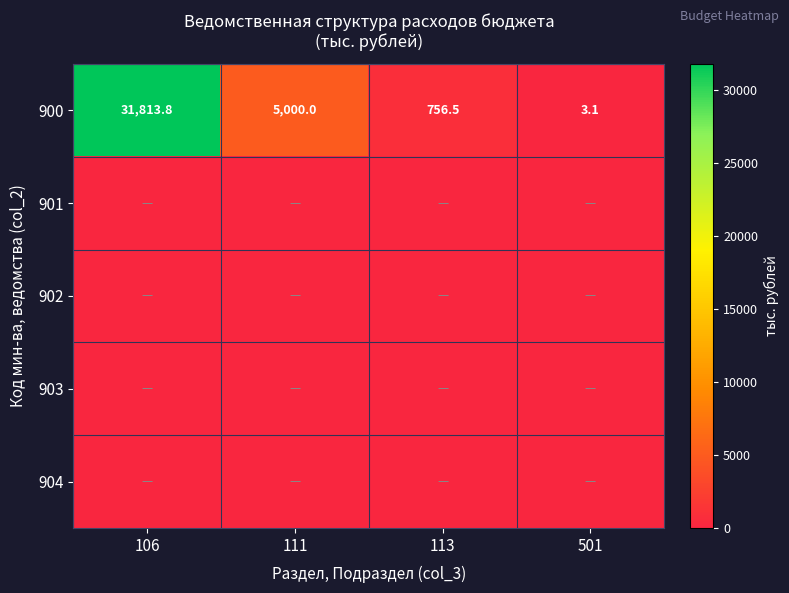

At which label does 900 first exceed 5000?

106